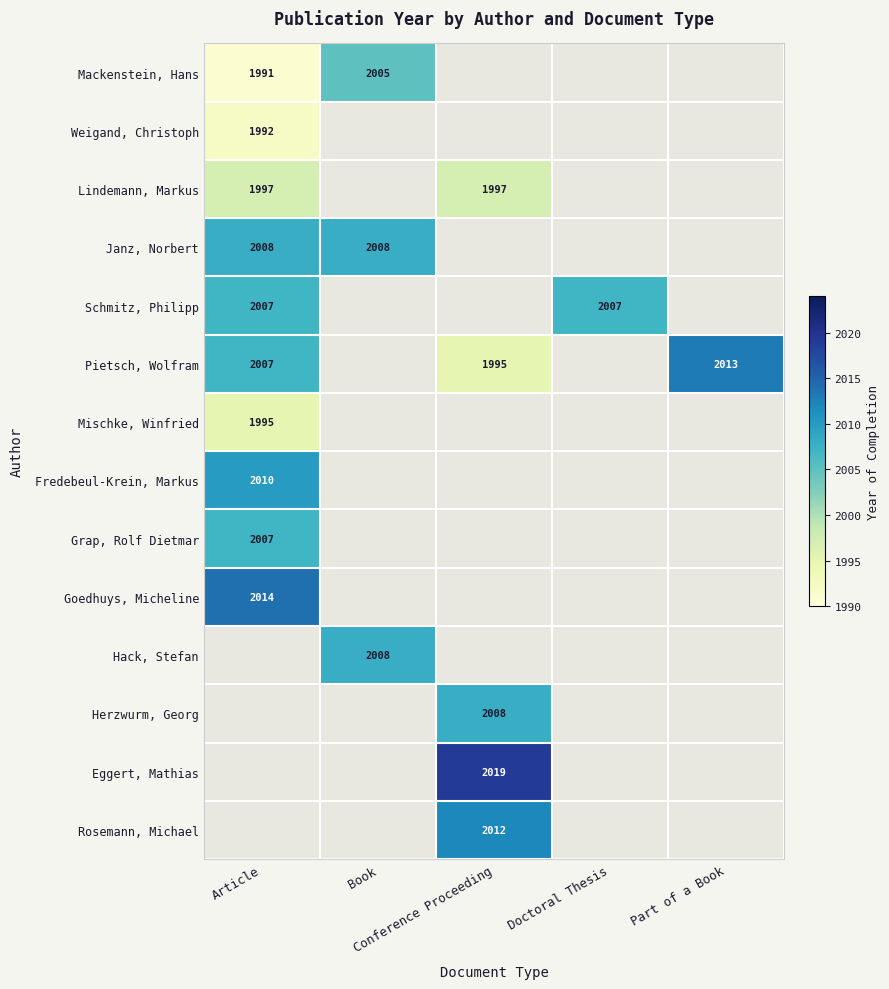

At how many categories does at least one series exceed 1797?

5